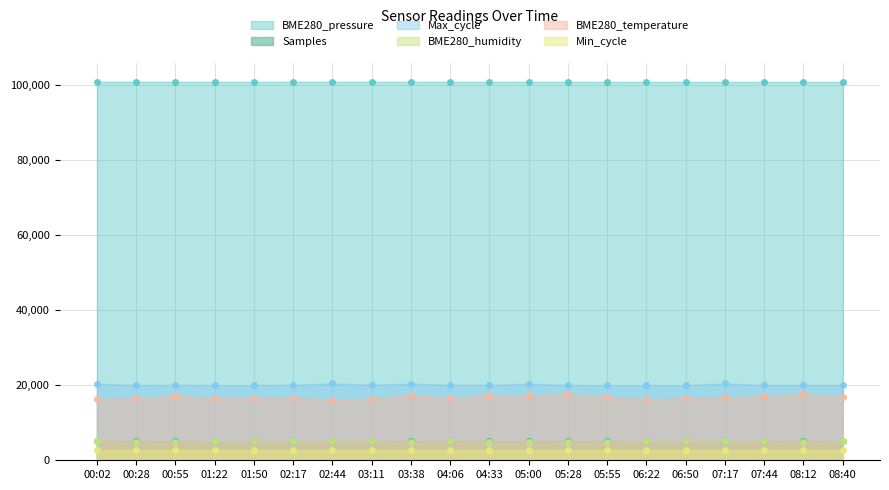

In Samples, how many points are higher than both neighbors (excluding endpoints)?

6